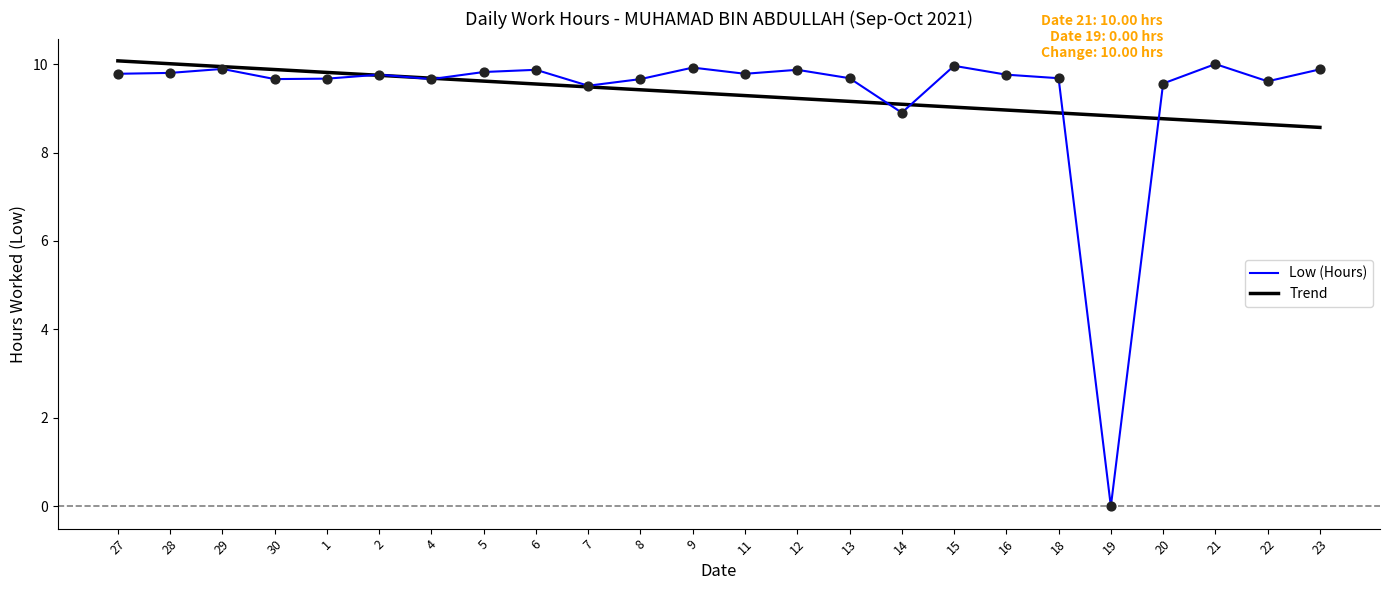

Is the value of Low (Hours) at 20 greater than the value of Trend at 21?

Yes